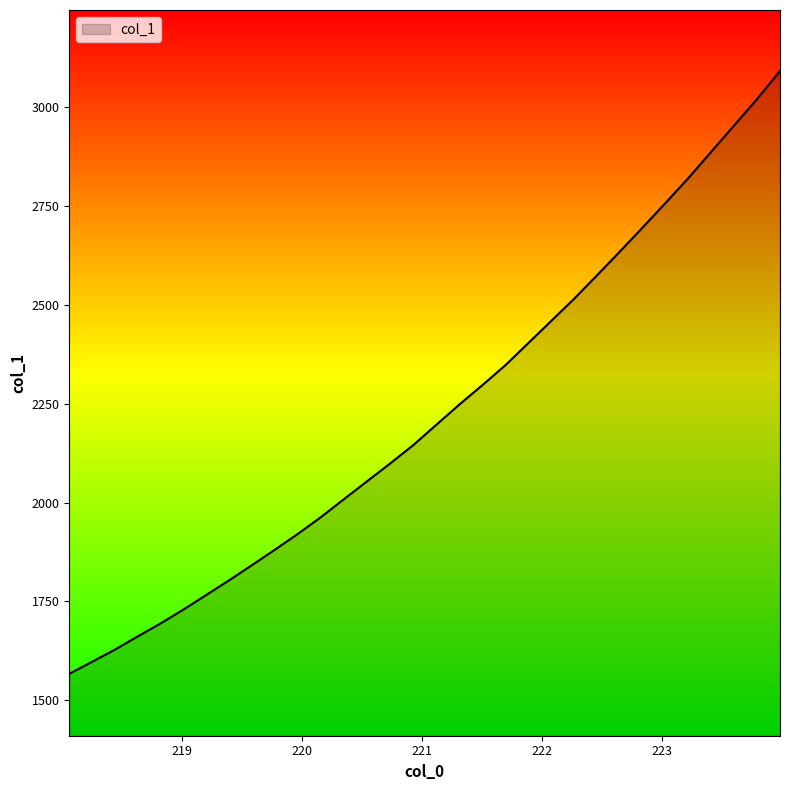

How many lines are shown in the chart?

1